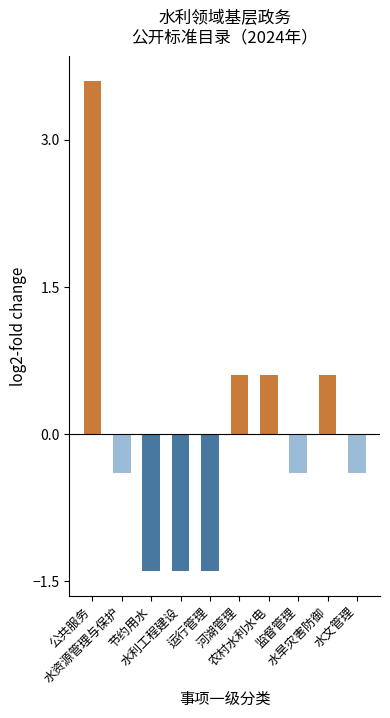

What position from the right is 河湖管理?

5